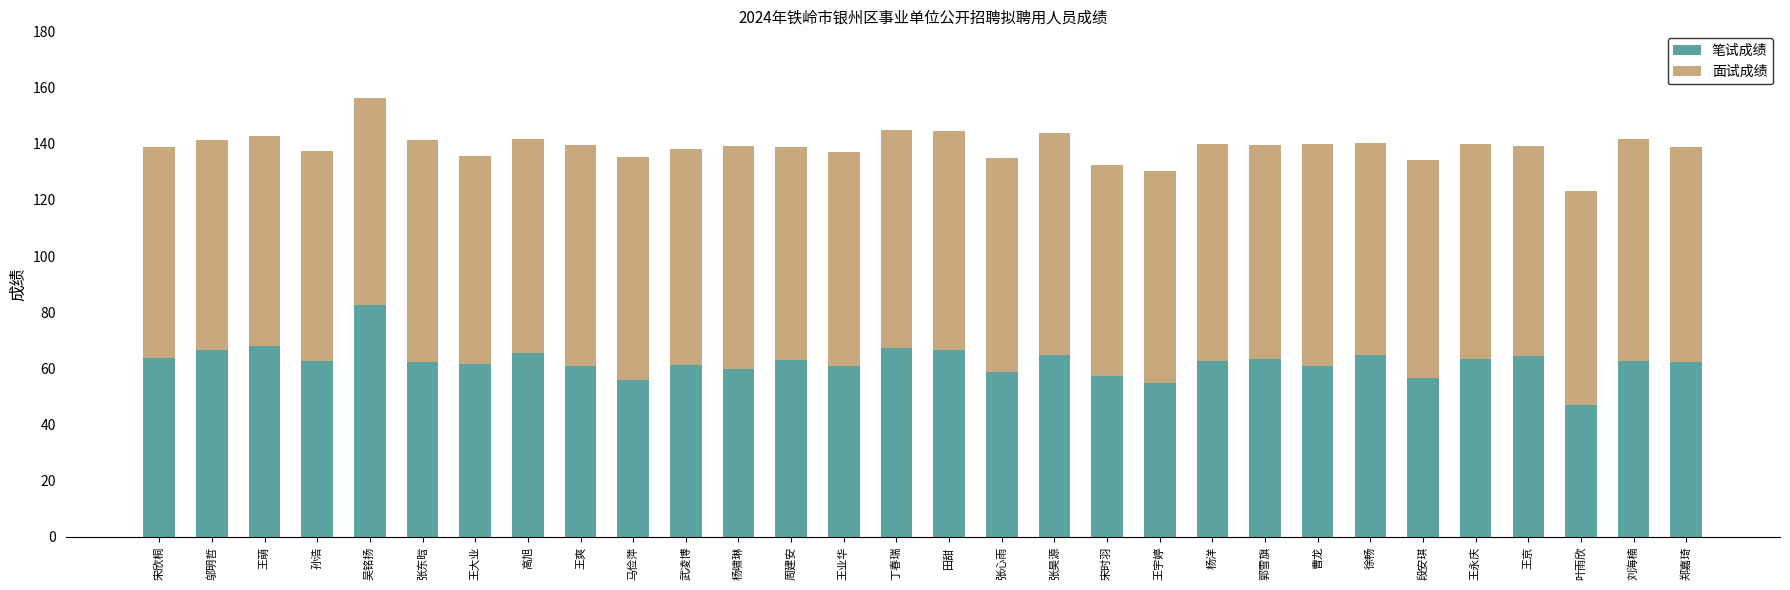

At which category is the sum across all series the highest?

吴铭扬